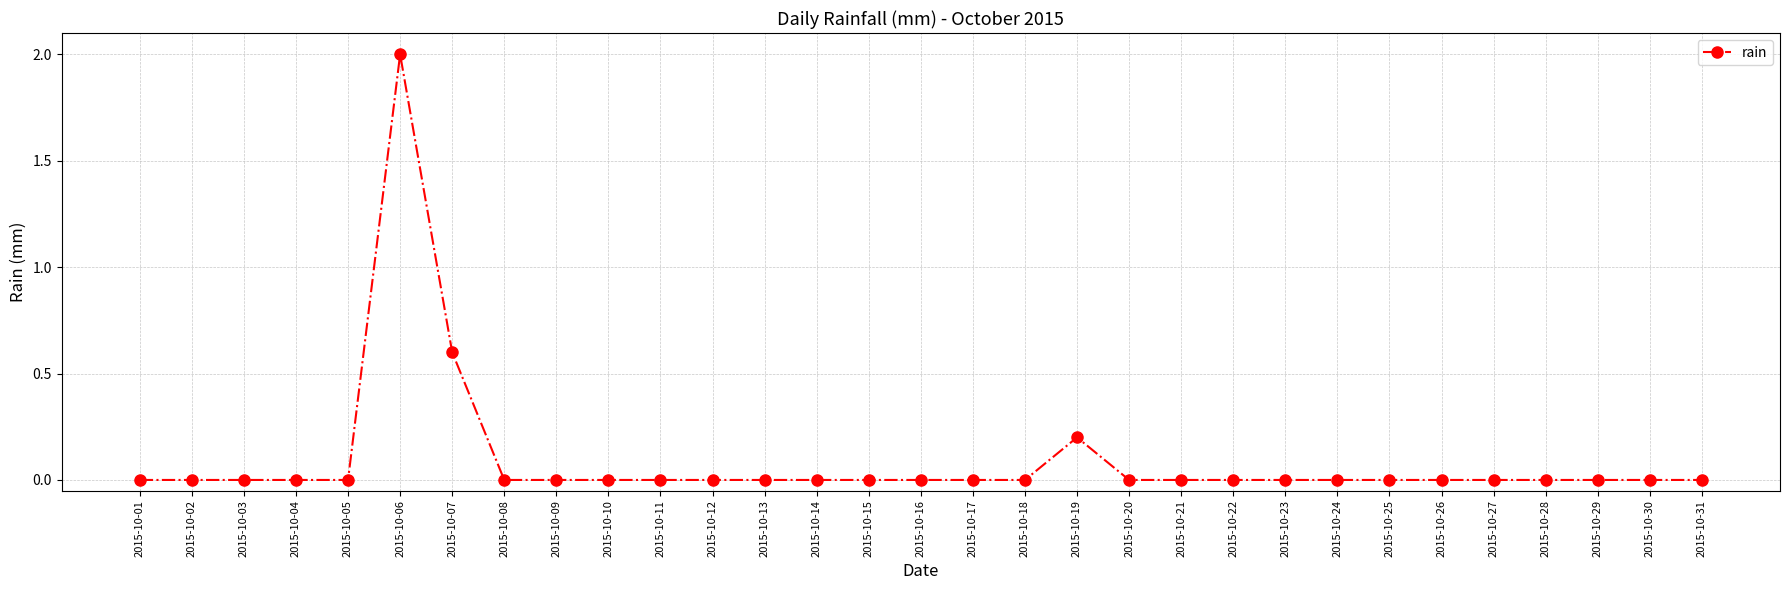

True or false: the data has more than 1 interior local peaks.

True